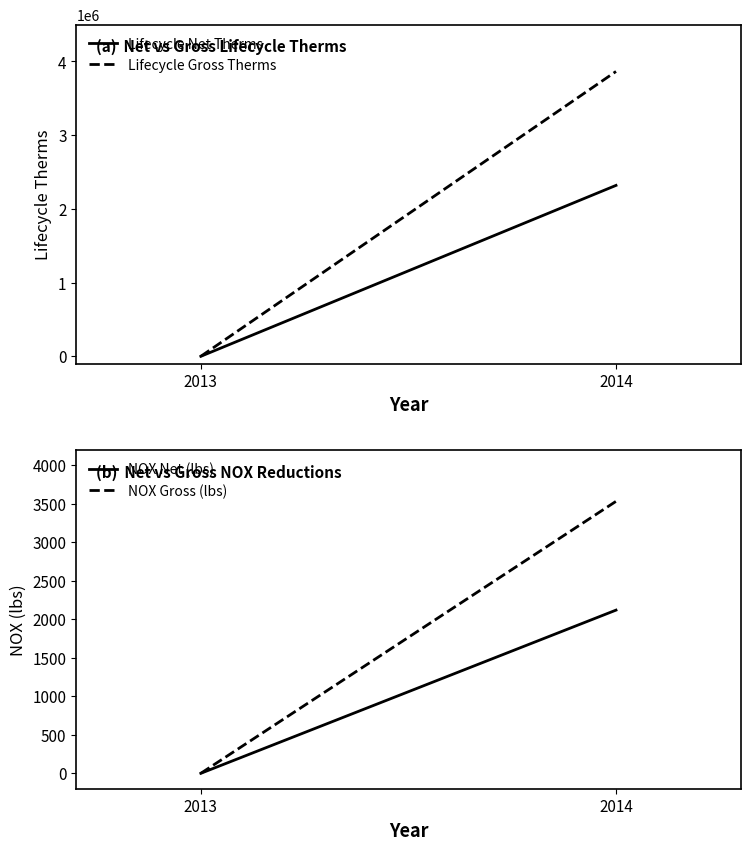

At 2013, list the series in order from largest to smallest.

Lifecycle Net Therms, Lifecycle Gross Therms, NOX Net (lbs), NOX Gross (lbs)